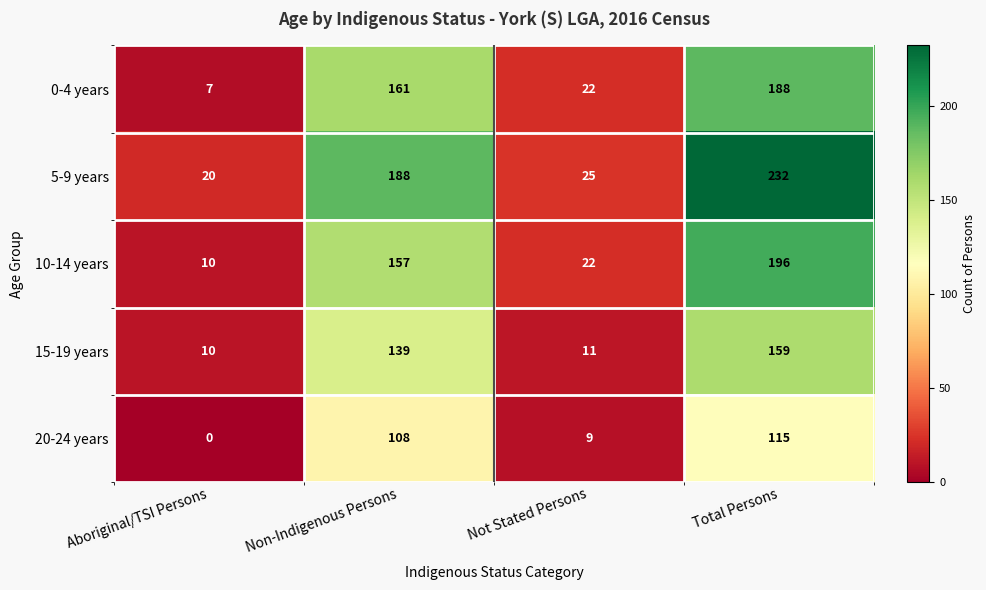

What is the difference between the 0-4 years values at Not Stated Persons and Non-Indigenous Persons?

139